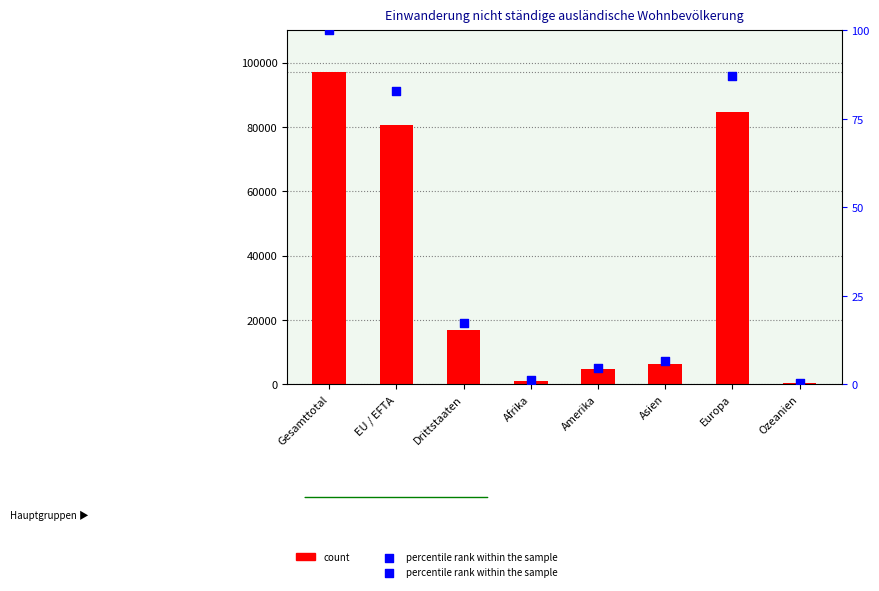

What is the total value across all series at Gesamttotal?

97273.0